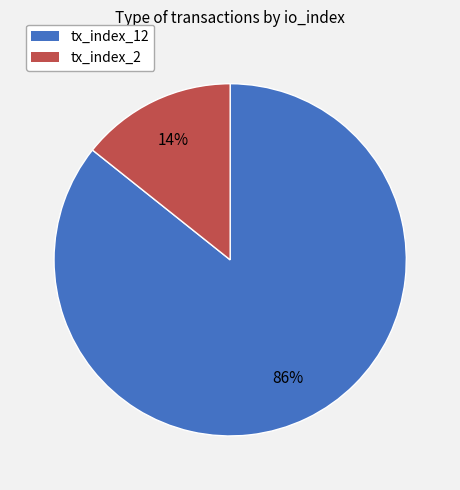

To the nearest percent, what is the combined percentage of tx_index_12 and tx_index_2?

100%